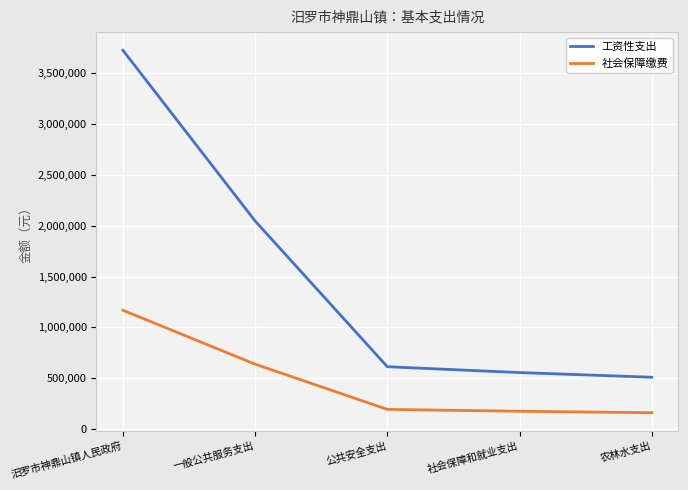

Count the number of categories in the chart.

5